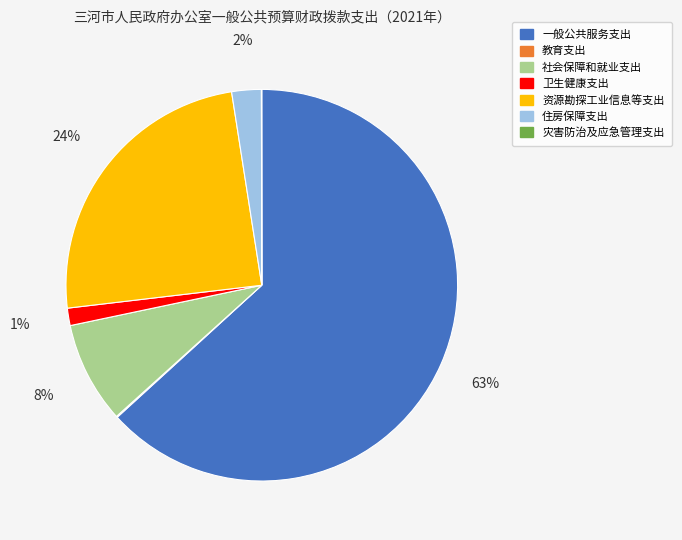

What percentage is the 资源勘探工业信息等支出 slice, to the nearest percent?

24%